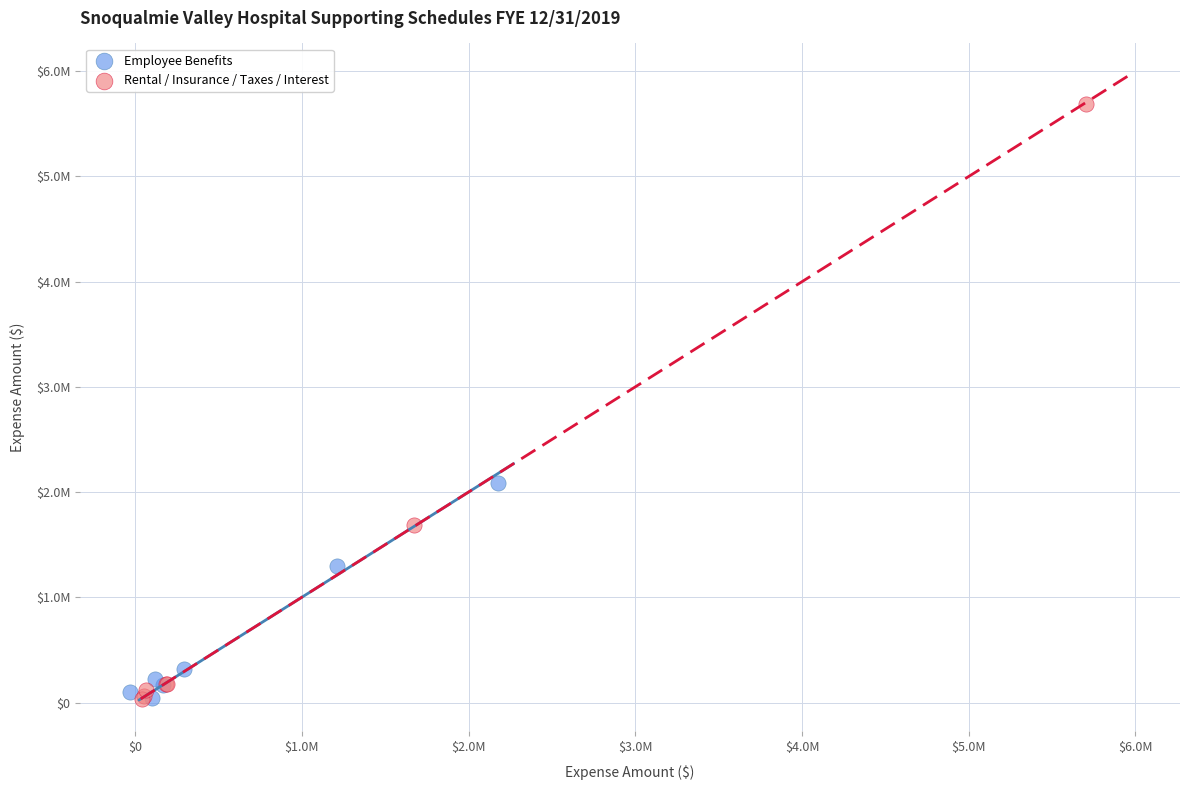

Which series has the widest spread of Y values?

Rental / Insurance / Taxes / Interest